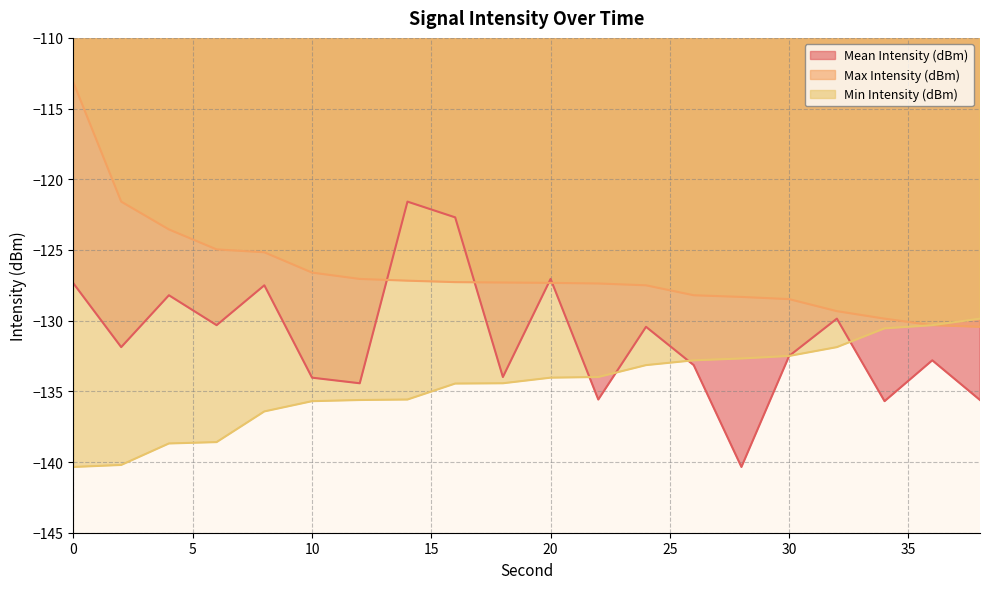

Which series has the largest total across all categories?

Max Intensity (dBm)